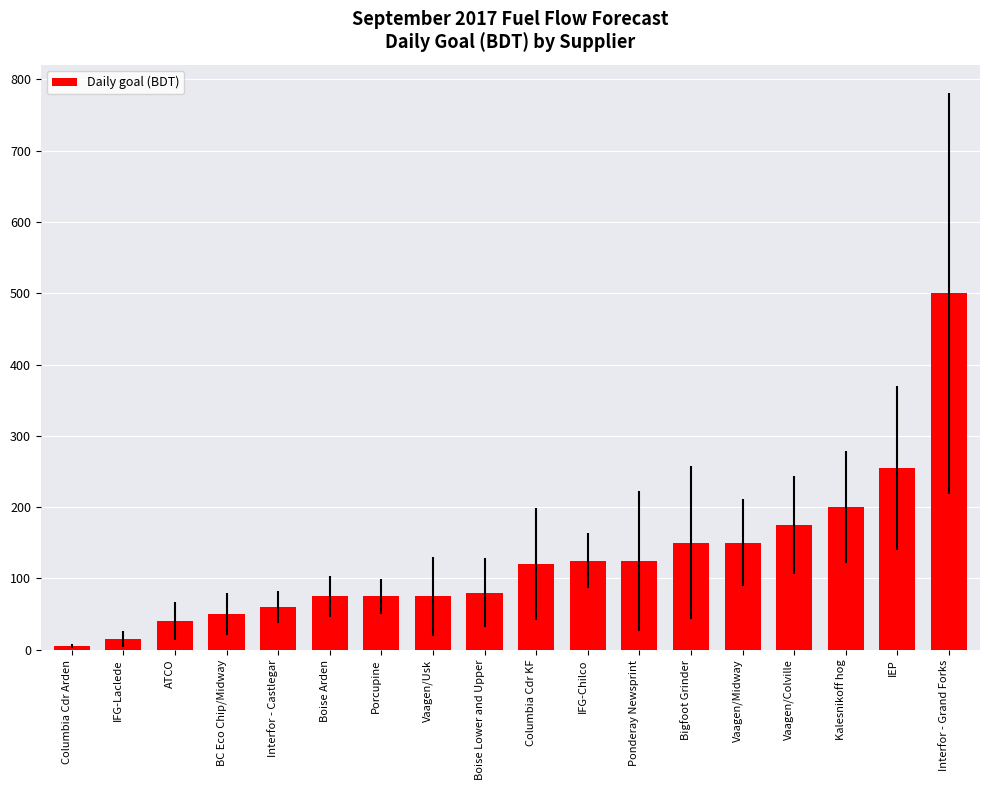

What is the sum of the values at IFG-Chilco and IEP?

379.6